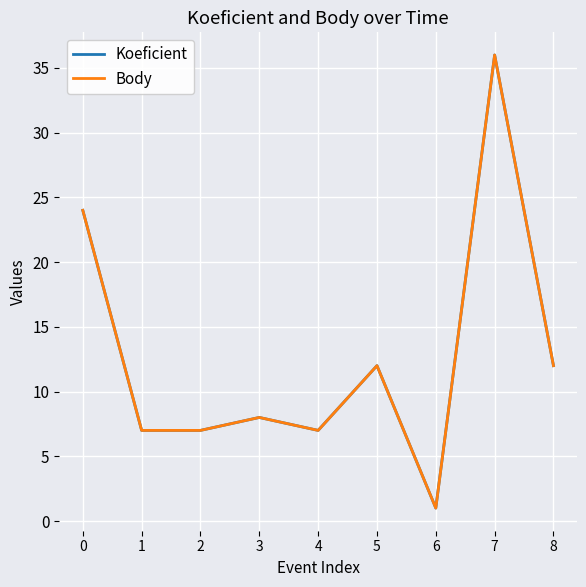

Does the chart have visible grid lines?

Yes